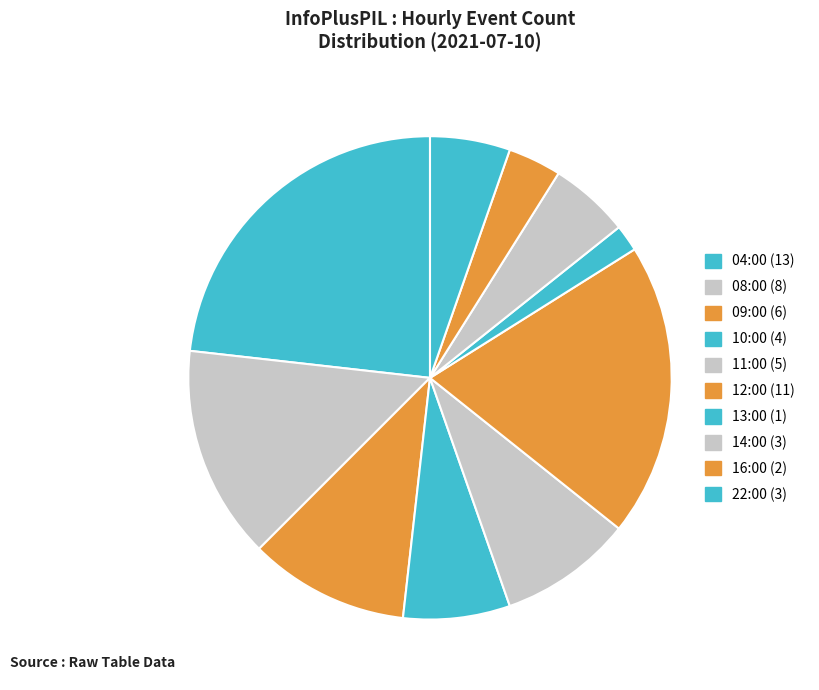

To the nearest percent, what portion does 16:00 represent?

4%